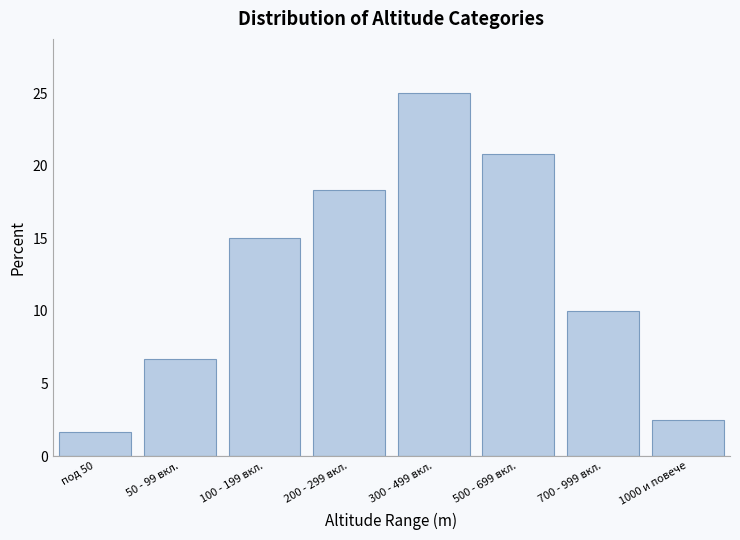

Reading left to right, transcribe all the data shown in this chart.

под 50=1.7	50 - 99 вкл.=6.7	100 - 199 вкл.=15.0	200 - 299 вкл.=18.3	300 - 499 вкл.=25.0	500 - 699 вкл.=20.8	700 - 999 вкл.=10.0	1000 и повече=2.5